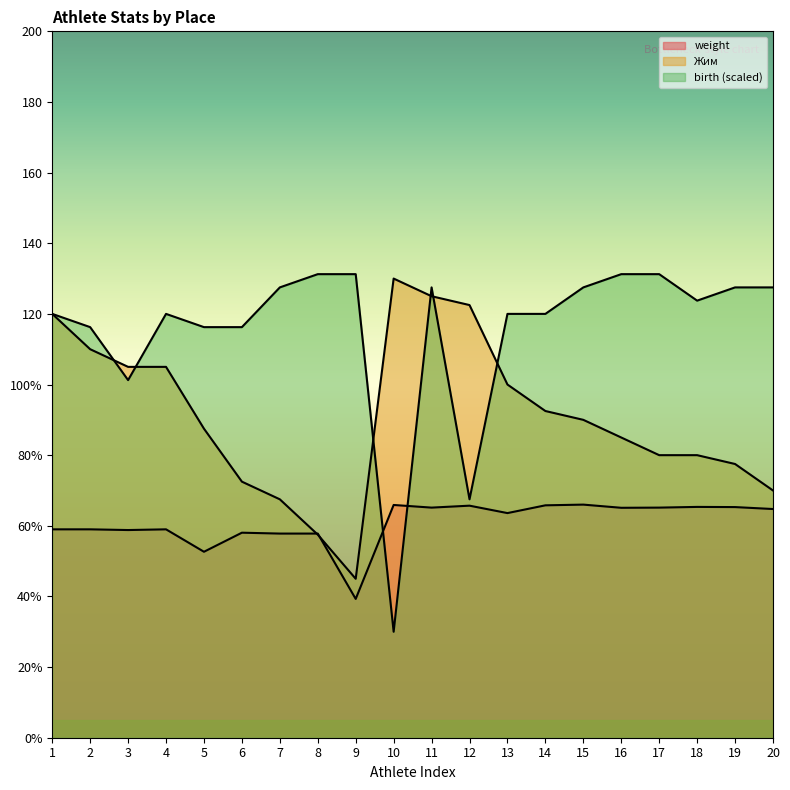

How many distinct data groups are displayed?

3